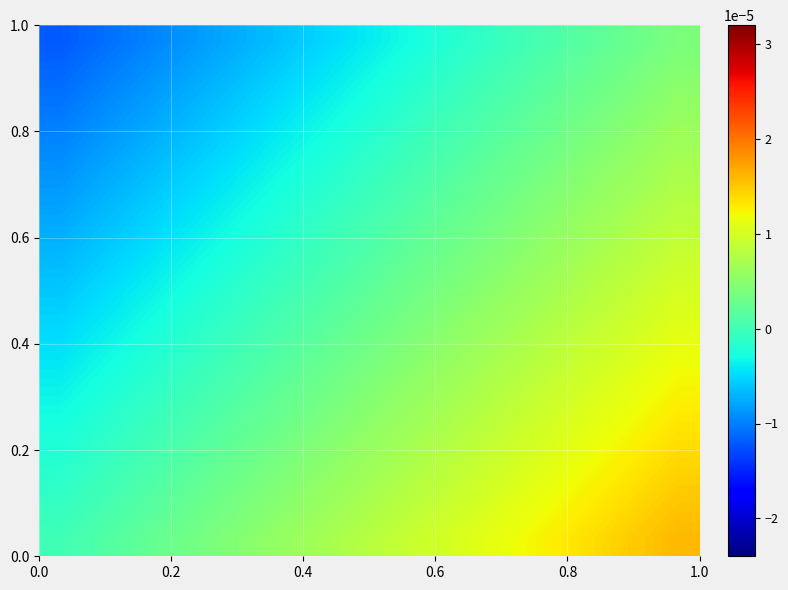

At how many categories does at least one series exceed 0?

14